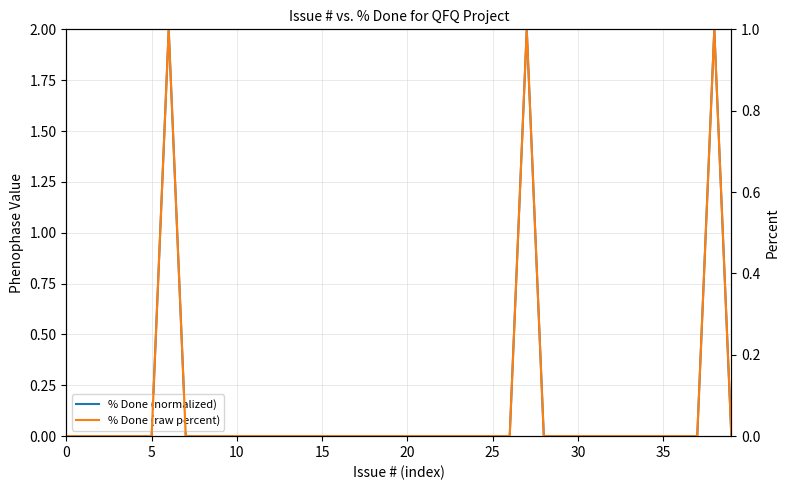

The value of % Done (raw percent) at 18 is 0. True or false?

False